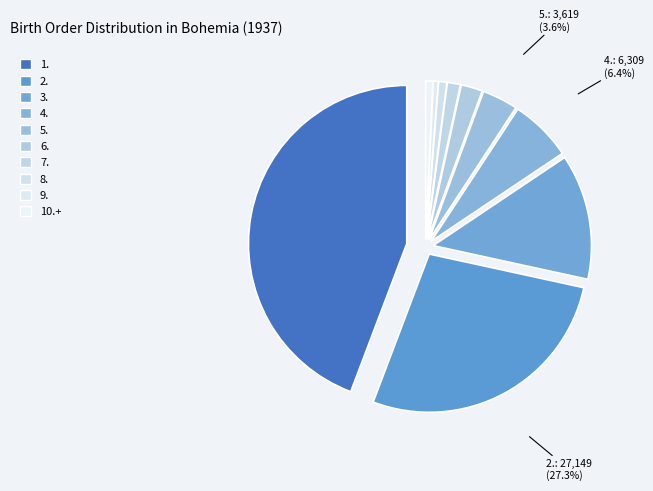

Is it true that 10.+ is 11% of the pie?

False